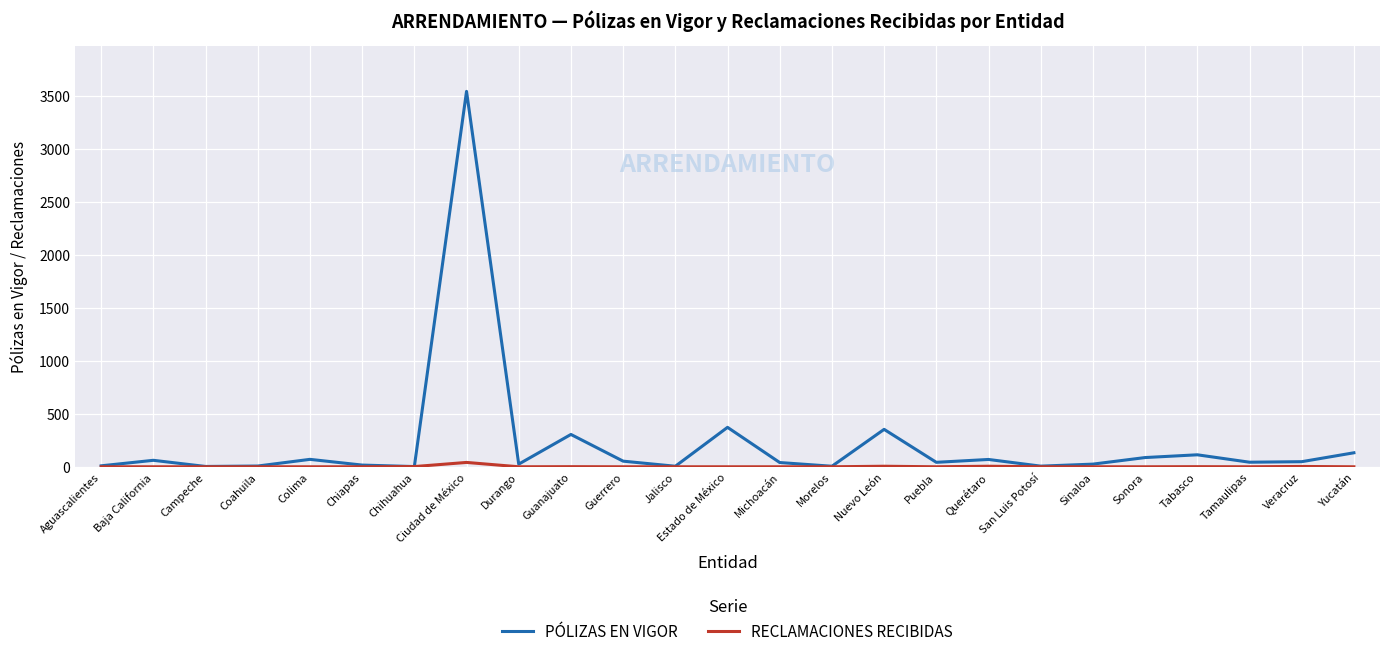

True or false: RECLAMACIONES RECIBIDAS has more than 0 points higher than both neighbors.

True